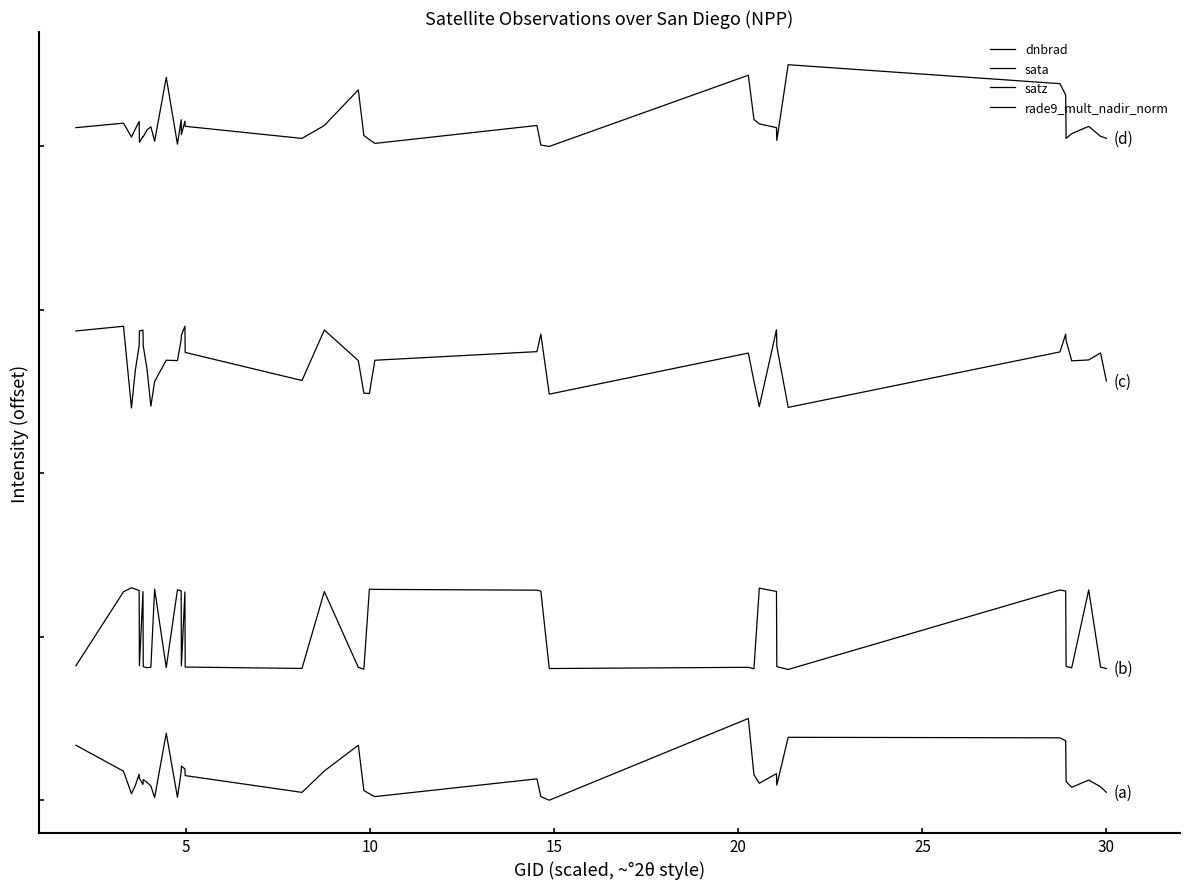

True or false: sata and rade9_mult_nadir_norm intersect in this chart.

False